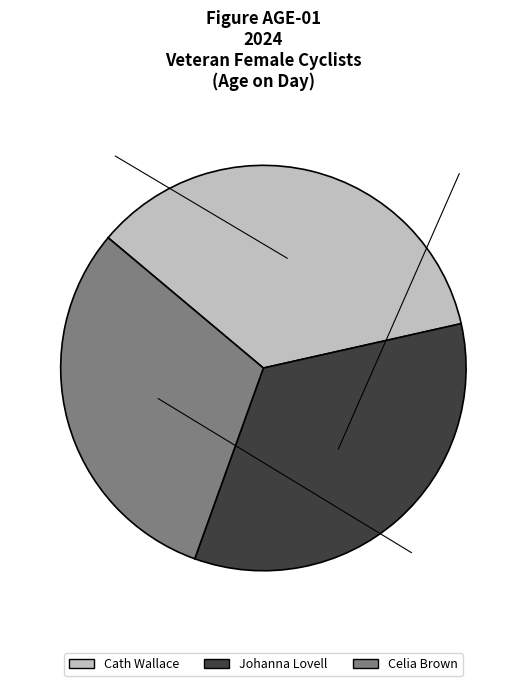

Is there a majority slice in this chart?

No